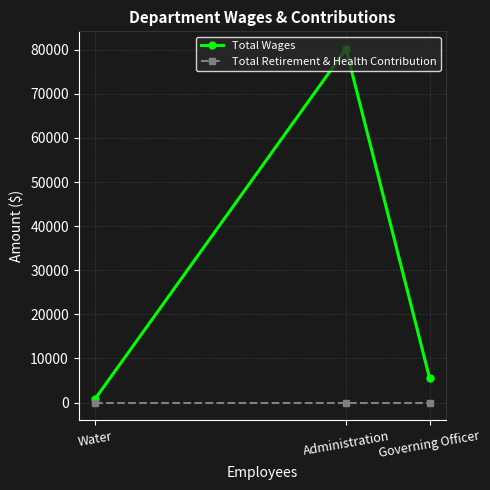

Count the number of categories in the chart.

3